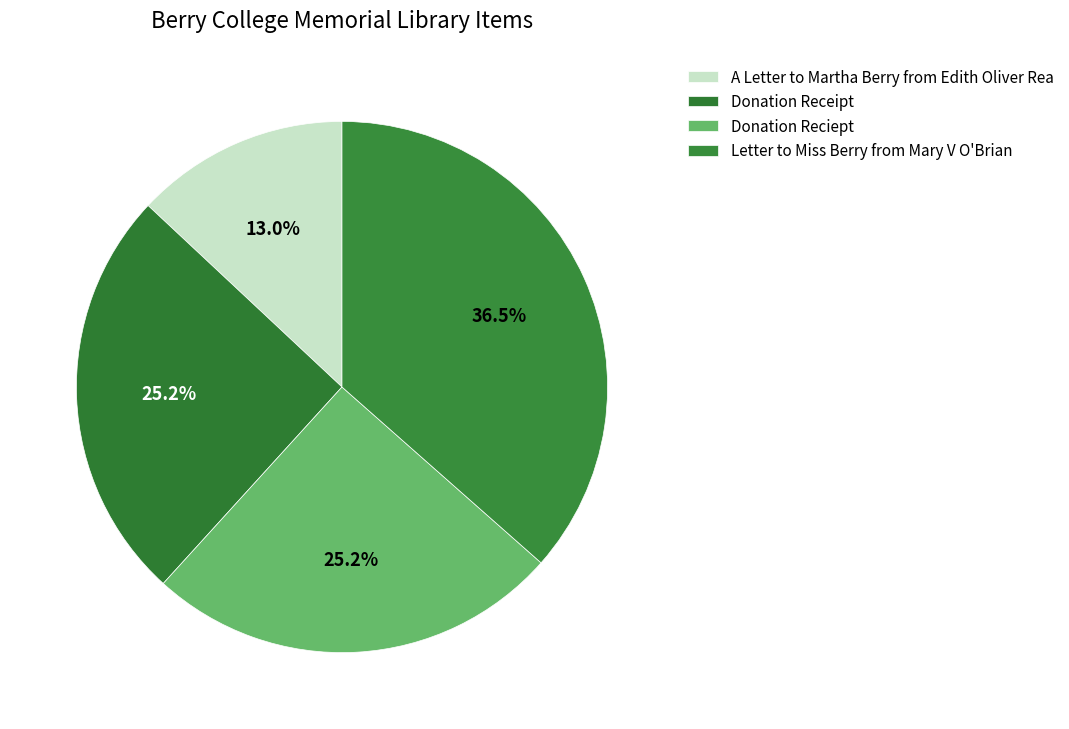

To the nearest percent, what is the combined percentage of Donation Receipt and A Letter to Martha Berry from Edith Oliver Rea?

38%